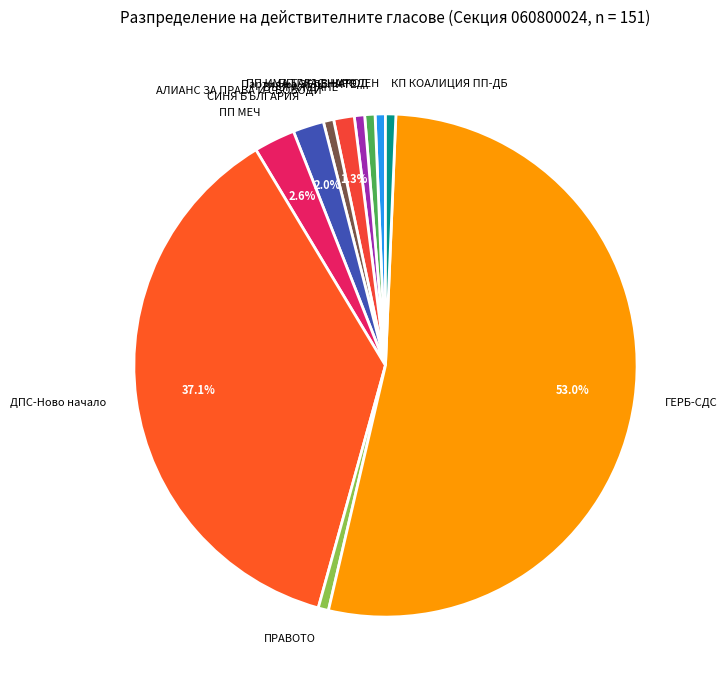

Which has a higher value, ВЪЗРАЖДАНЕ or ПП ИМА ТАКЪВ НАРОД?

ВЪЗРАЖДАНЕ